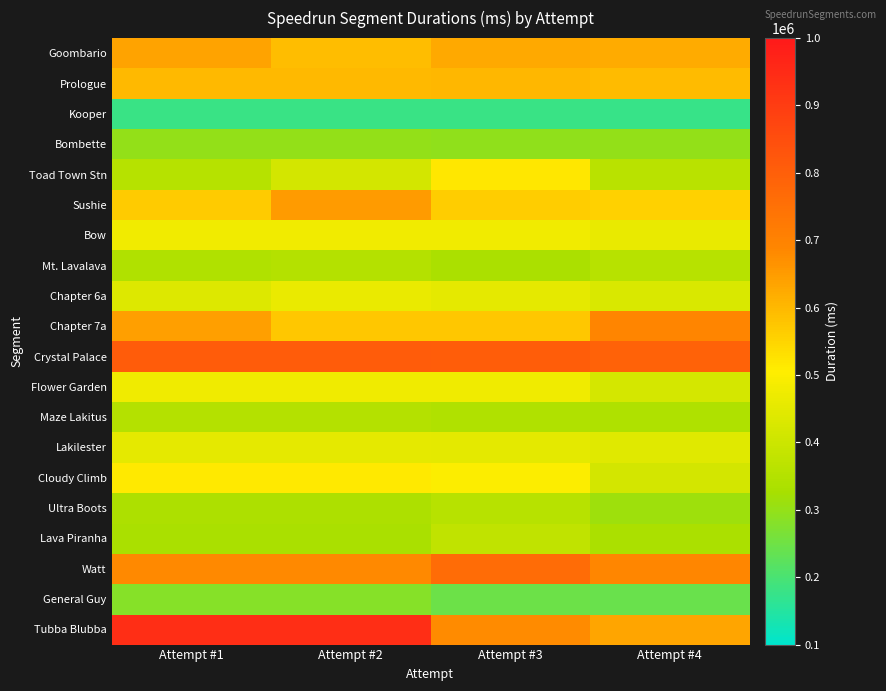

Between Attempt #3 and Attempt #4, which is larger?

Attempt #3